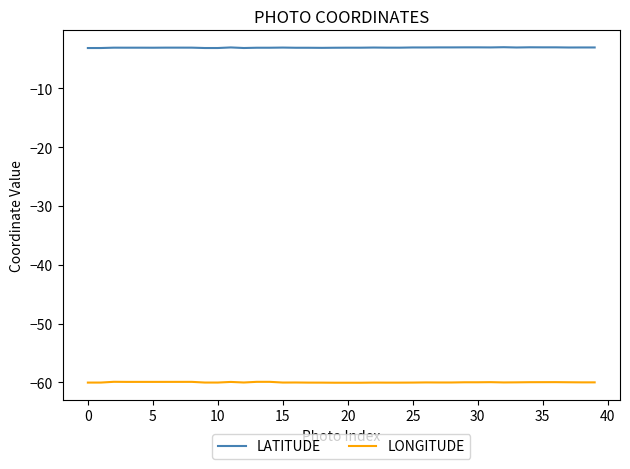

True or false: LONGITUDE and LATITUDE cross at least once.

False